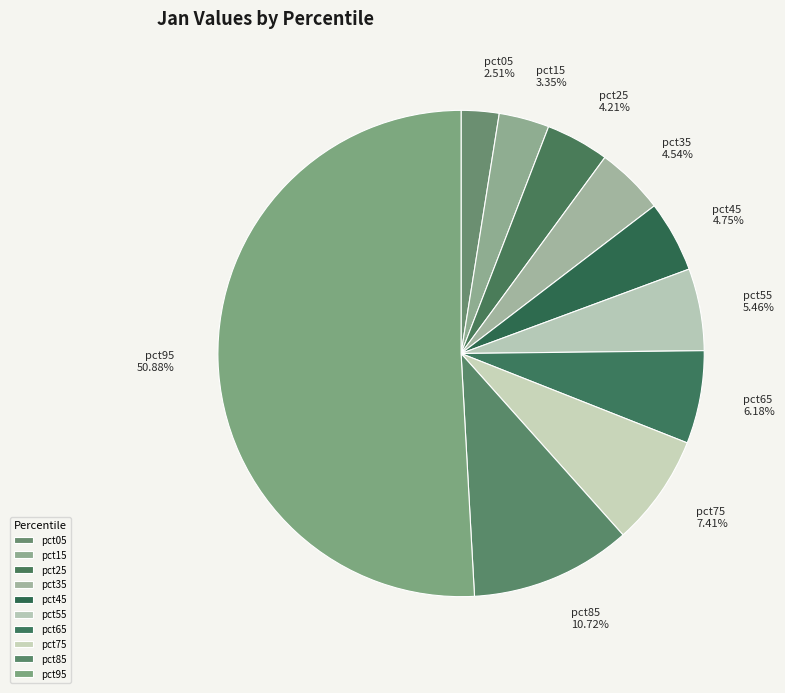

What is the majority slice?

pct95